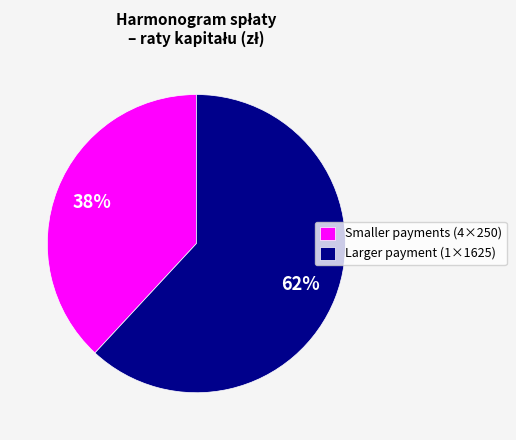

The Larger payment (1×1625) slice represents 77% of the pie. True or false?

False